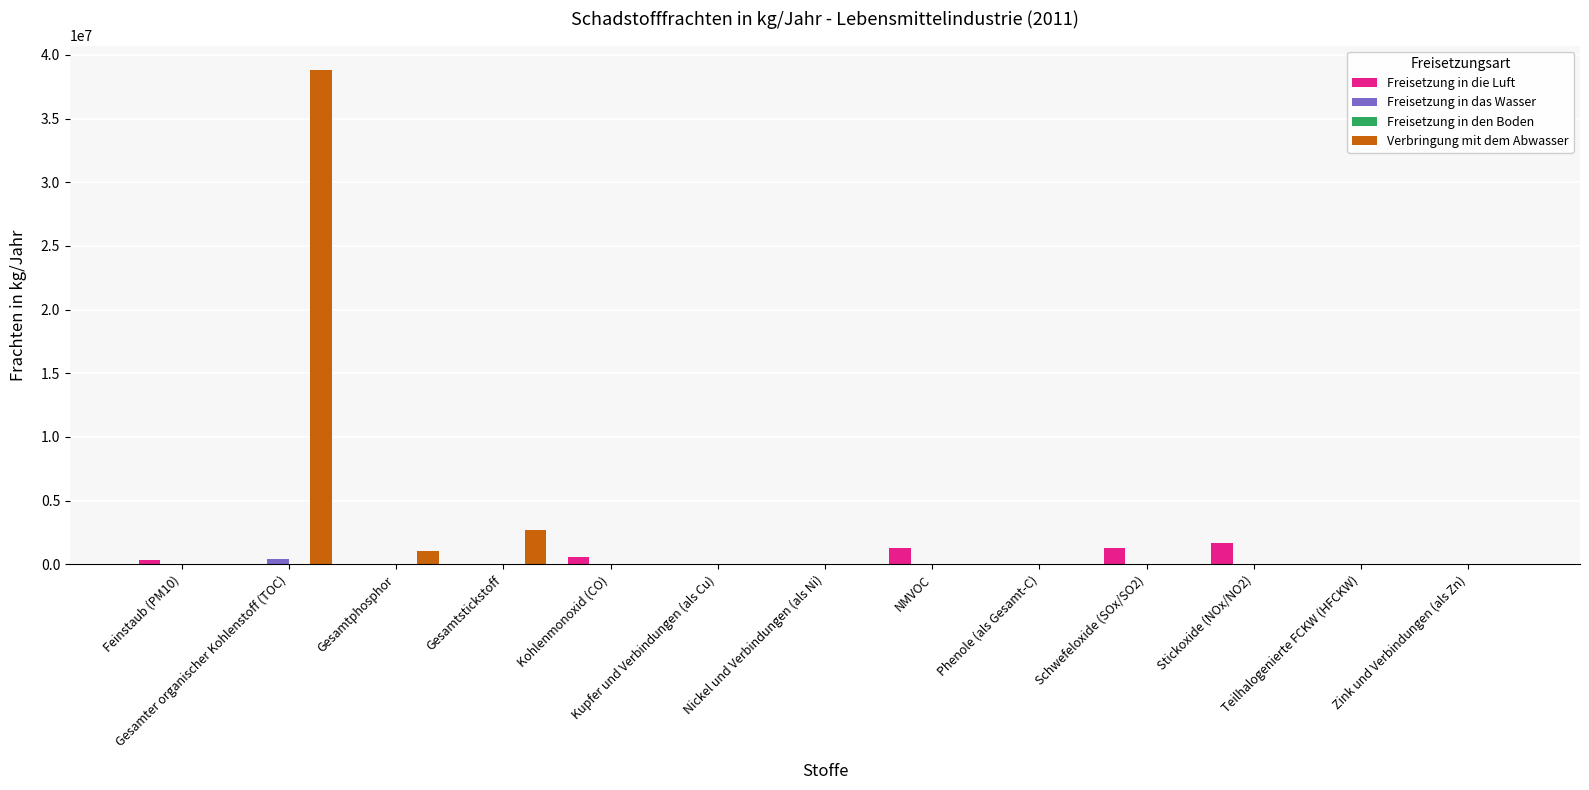

What is the sum of all Verbringung mit dem Abwasser values?

42574594